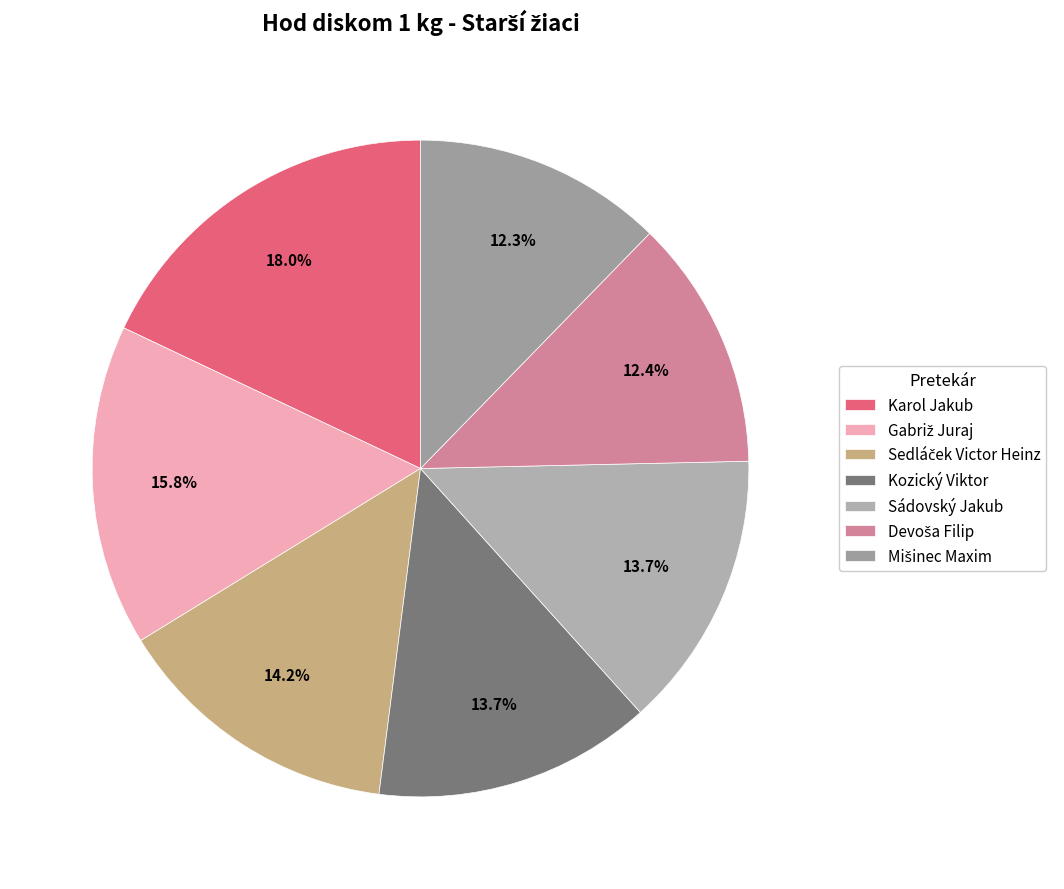

Combined, what portion of the pie is Sádovský Jakub and Karol Jakub?

31.6%